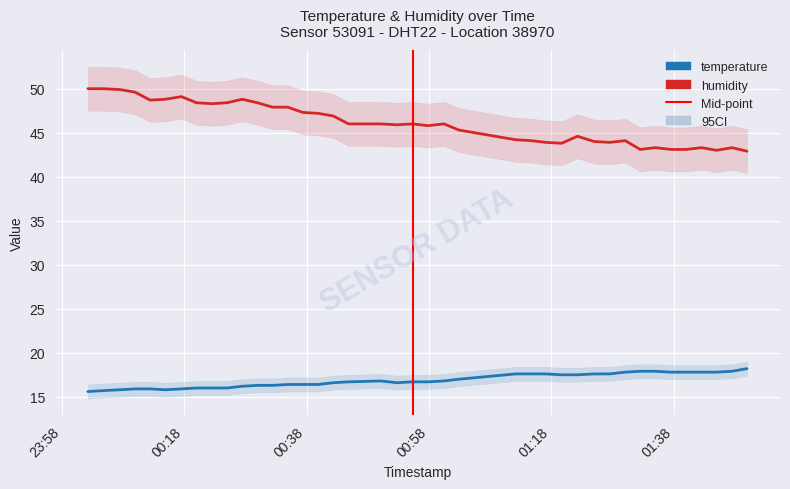

What is the maximum value for humidity?

50.0